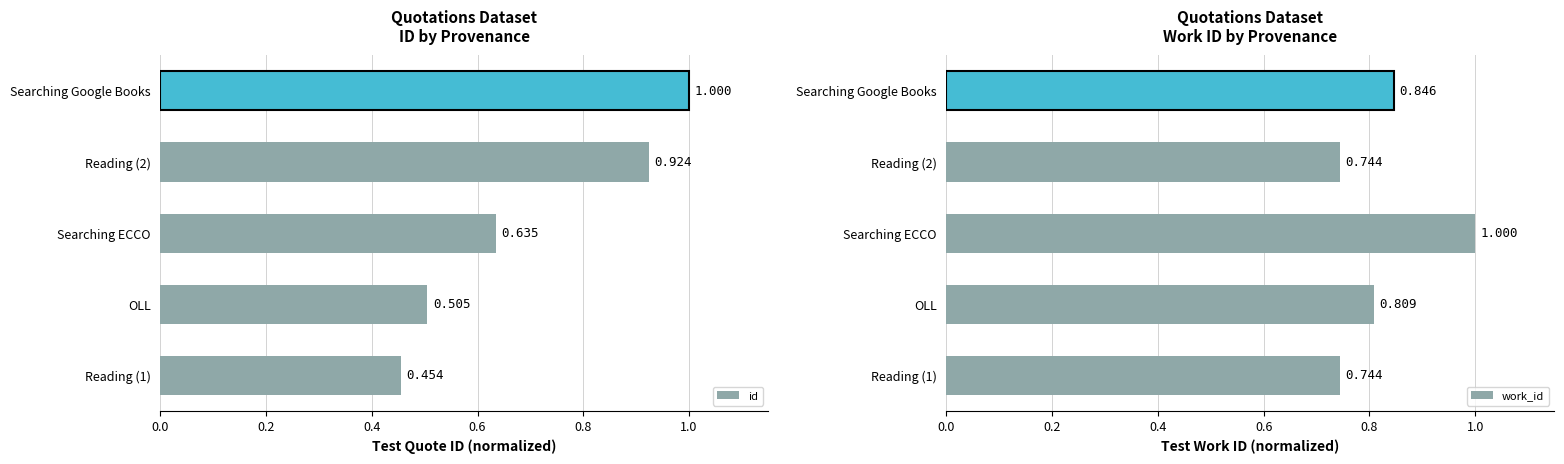

True or false: work_id has a value of 0.7 at Reading (2).

True